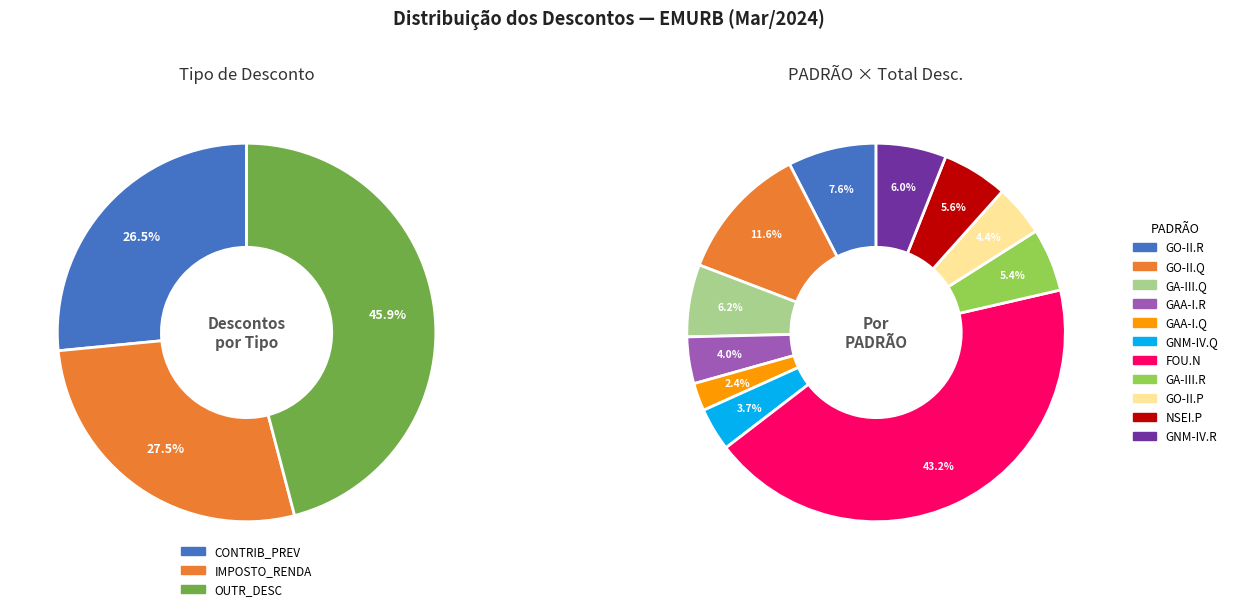

What portion of the pie excludes 11?

94.1%